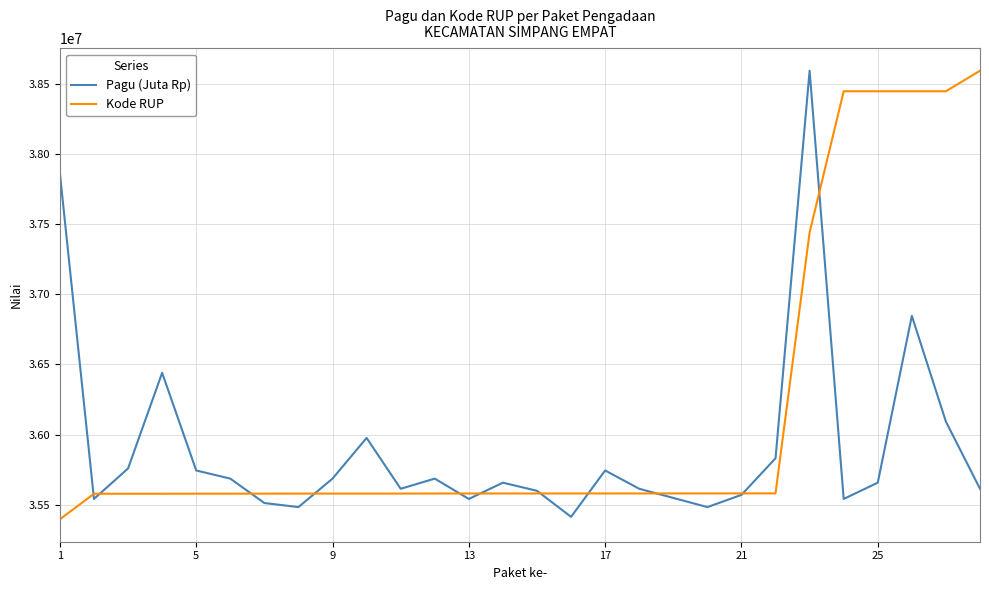

List the series in order of their overall mean, lowest first.

Pagu (Juta Rp), Kode RUP